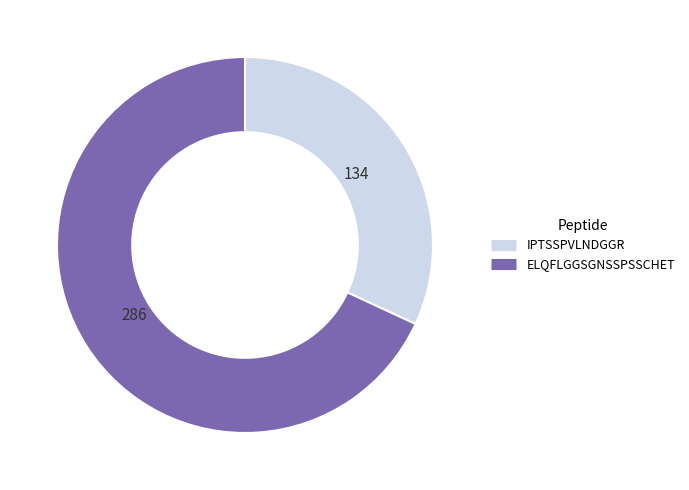

Count the number of slices in the pie.

2